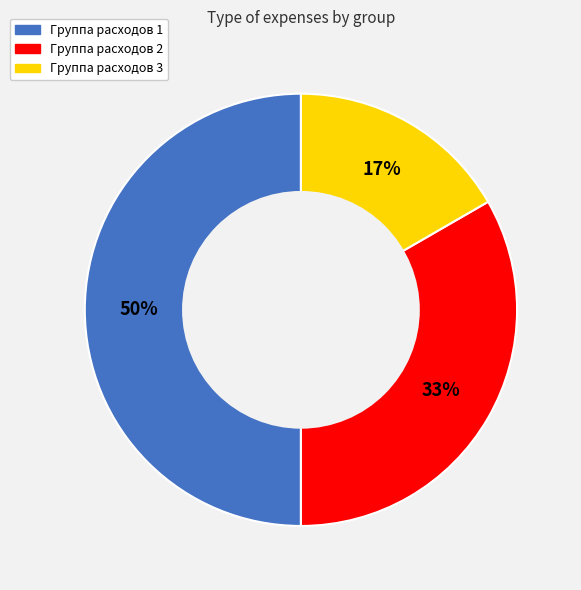

True or false: Группа расходов 1 accounts for 64% of the total.

False